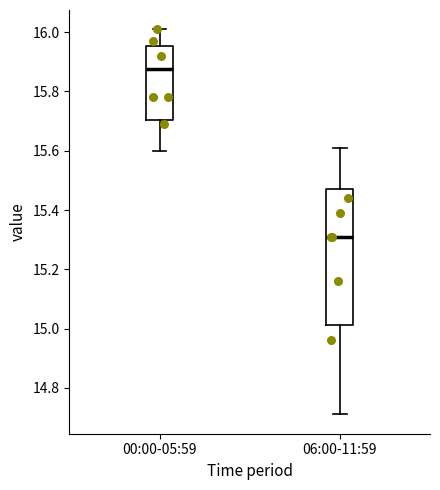

Reading left to right, transcribe this box plot: for each box, give where its median line is, the range the box spans, and where its two whiskers end, as read against the y-axis. The values are not printed on the chart, so give them approximately, as read against the axis.

00:00-05:59: median 15.88, box 15.70 to 15.96, whiskers 15.60 to 16.02
06:00-11:59: median 15.32, box 15.02 to 15.48, whiskers 14.72 to 15.62